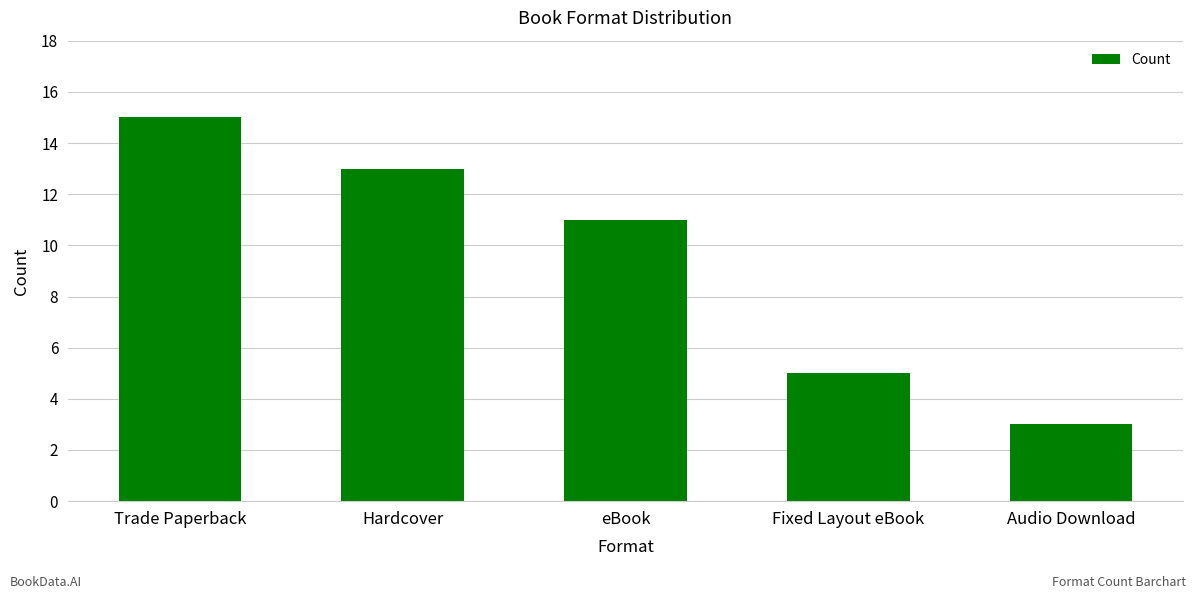

How many values are below 11?

2